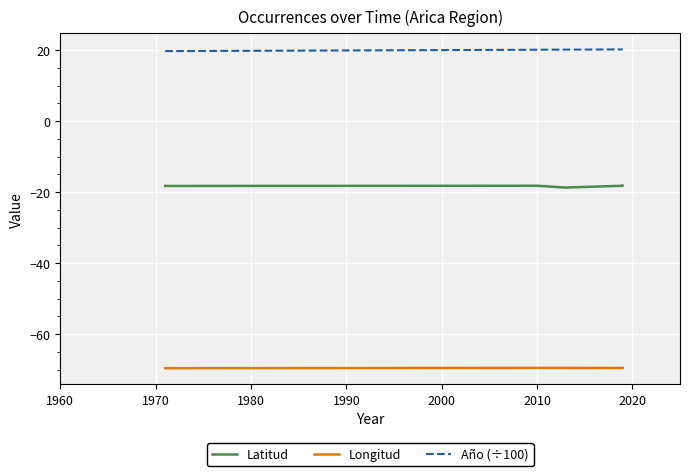

Is the value of Latitud at 2000 greater than the value of Longitud at 1990?

Yes